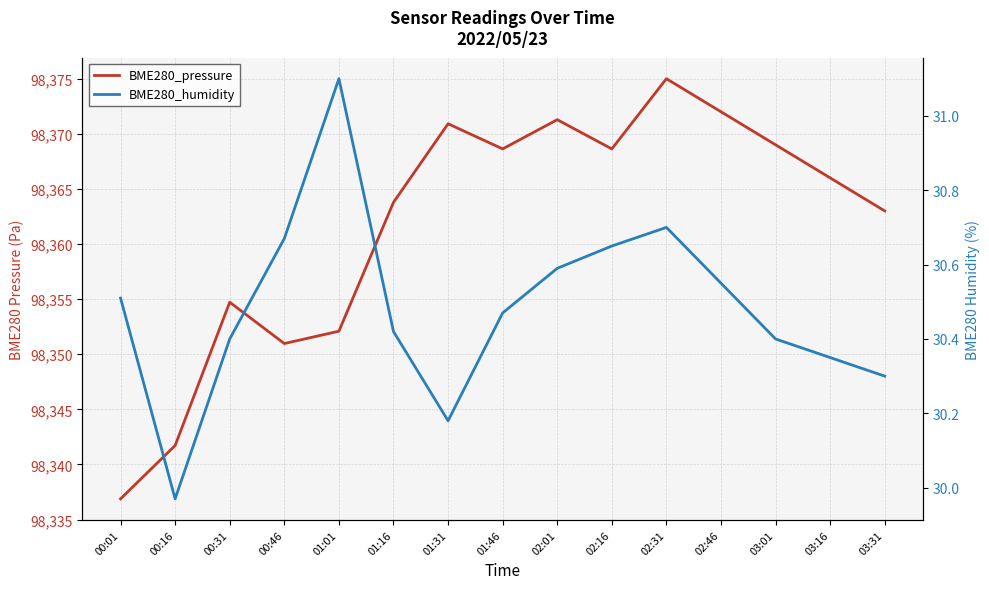

What is the sum of the BME280_humidity values at 02:46 and 01:31?

60.7